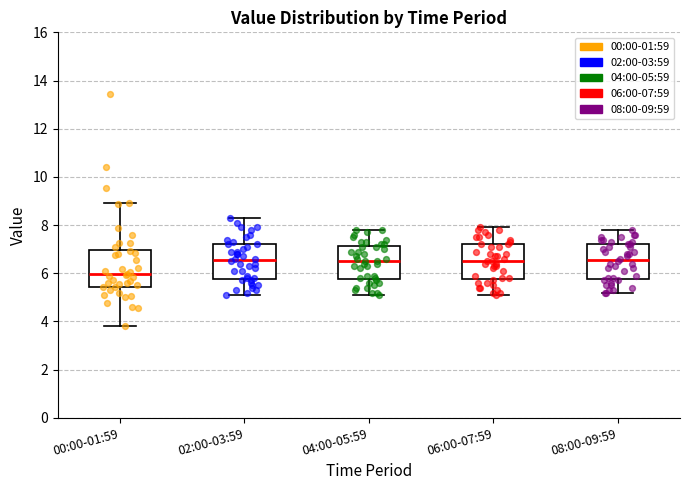

Reading left to right, transcribe this box plot: for each box, give where its median line is, the range the box spans, and where its two whiskers end, as read against the y-axis. The values are not printed on the chart, so give them approximately, as read against the axis.

00:00-01:59: median 6.0, box 5.4 to 7.0, whiskers 3.8 to 9.0
02:00-03:59: median 6.6, box 5.8 to 7.2, whiskers 5.2 to 8.4
04:00-05:59: median 6.6, box 5.8 to 7.2, whiskers 5.2 to 7.8
06:00-07:59: median 6.6, box 5.8 to 7.2, whiskers 5.2 to 8.0
08:00-09:59: median 6.6, box 5.8 to 7.2, whiskers 5.2 to 7.8